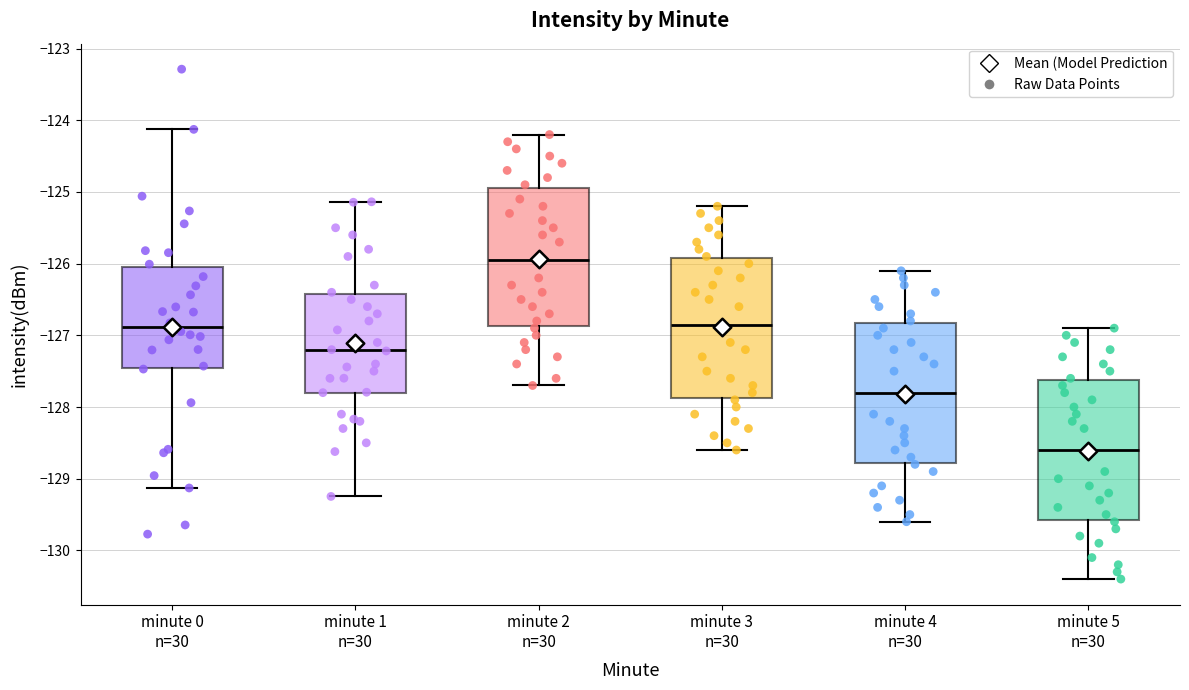

Reading left to right, transcribe this box plot: for each box, give where its median line is, the range the box spans, and where its two whiskers end, as read against the y-axis. The values are not printed on the chart, so give them approximately, as read against the axis.

minute 0 n=30: median -126.9, box -127.5 to -126.1, whiskers -129.1 to -124.1
minute 1 n=30: median -127.2, box -127.8 to -126.4, whiskers -129.2 to -125.1
minute 2 n=30: median -125.9, box -126.9 to -124.9, whiskers -127.7 to -124.2
minute 3 n=30: median -126.8, box -127.9 to -125.9, whiskers -128.6 to -125.2
minute 4 n=30: median -127.8, box -128.8 to -126.8, whiskers -129.6 to -126.1
minute 5 n=30: median -128.6, box -129.6 to -127.6, whiskers -130.4 to -126.9